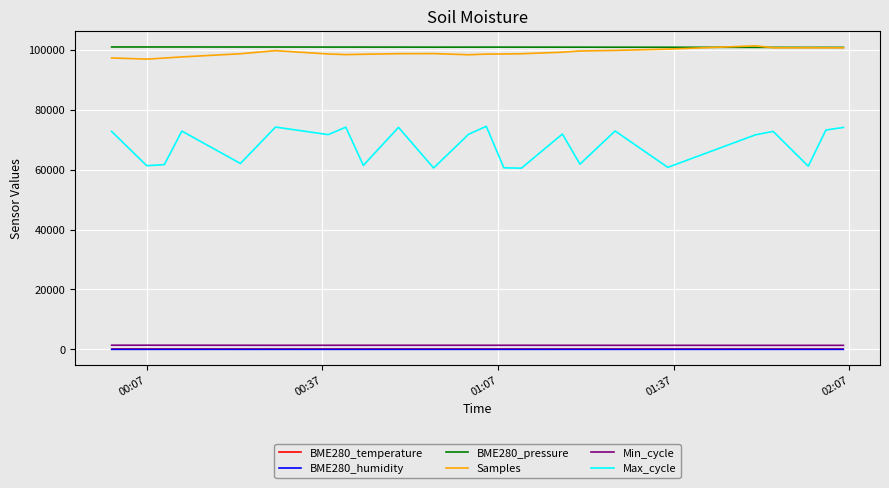

True or false: Min_cycle and BME280_humidity intersect in this chart.

False